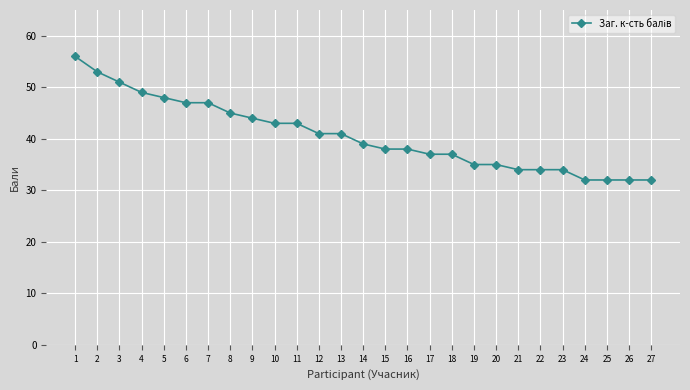

How many lines are shown in the chart?

1